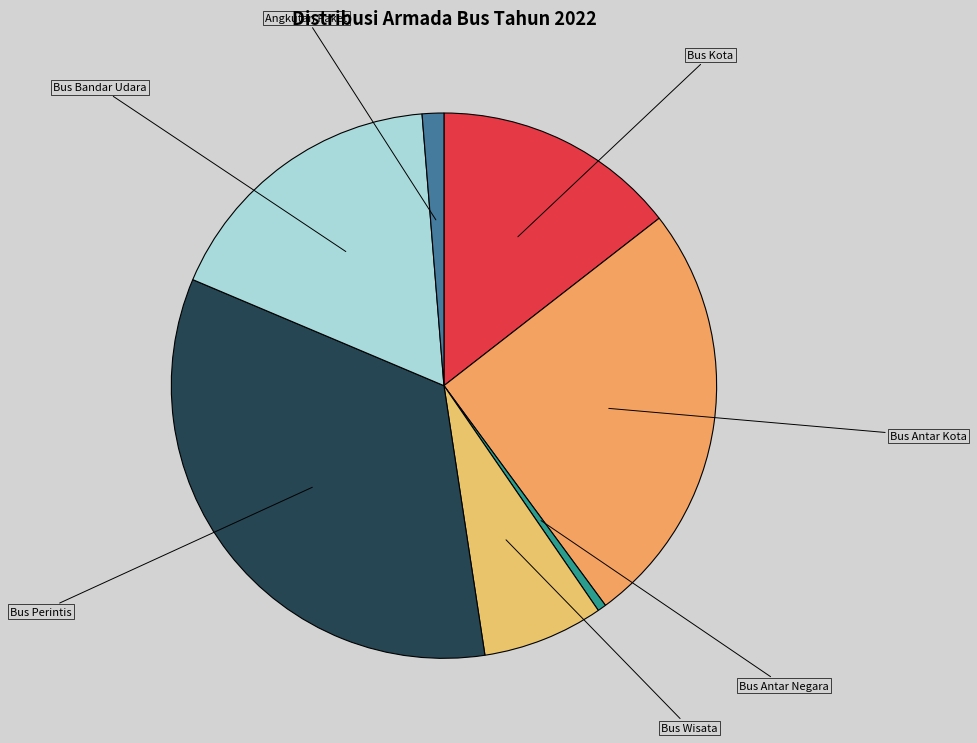

Is it true that Bus Antar Negara is 1% of the pie?

True